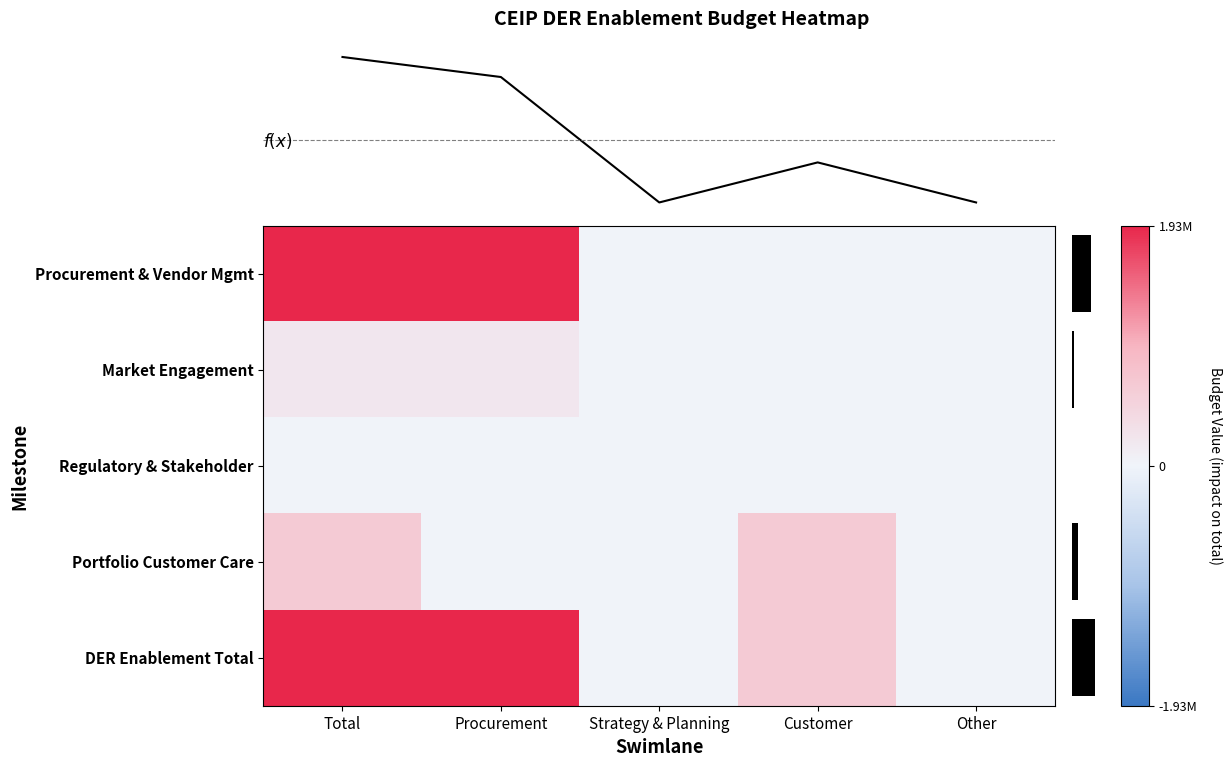

Which series has the largest total across all categories?

DER Enablement Total